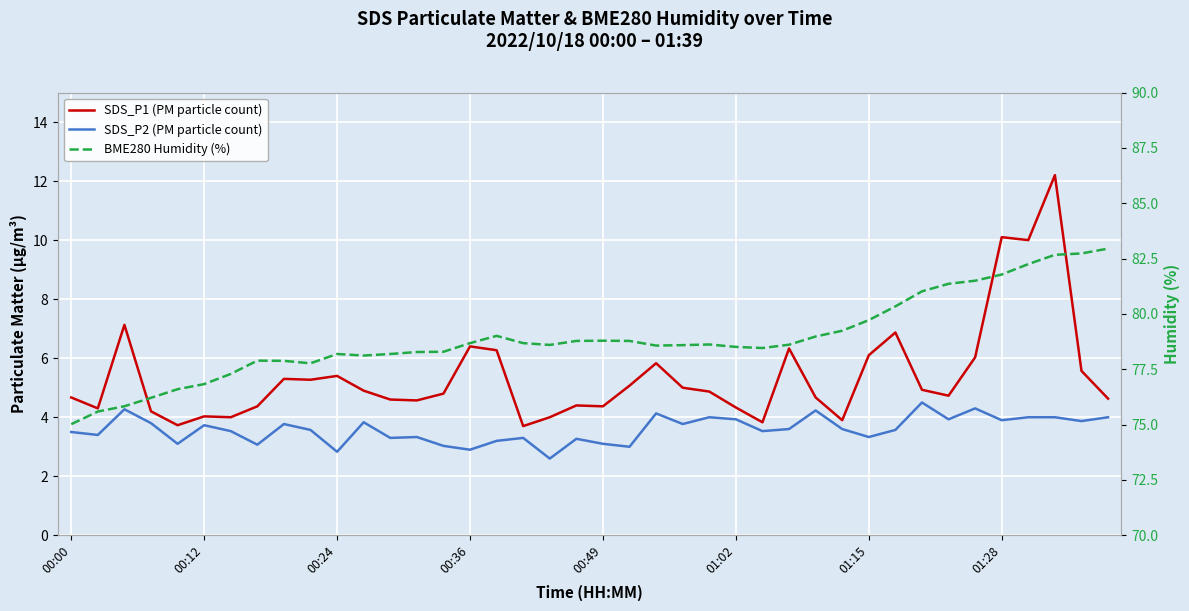

Which series has the largest total across all categories?

BME280 Humidity (%)